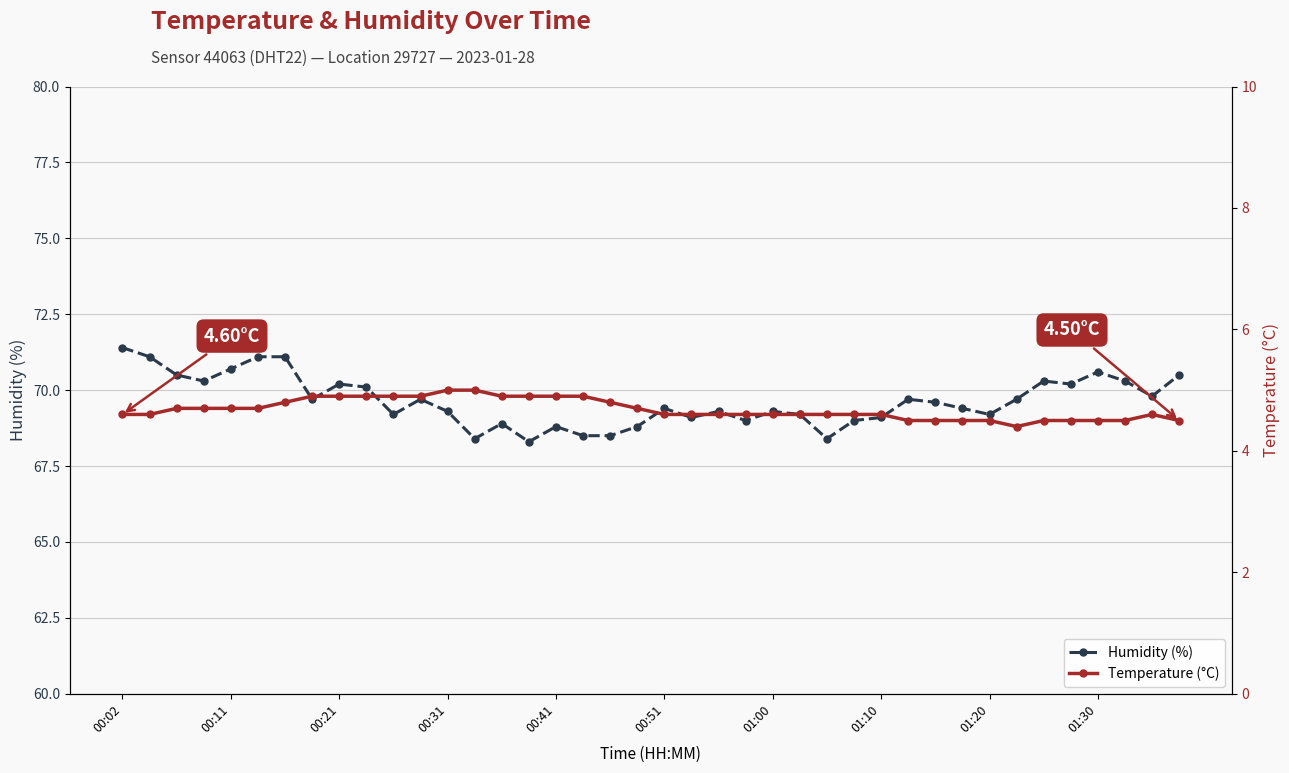

True or false: temperature and humidity cross at least once.

False